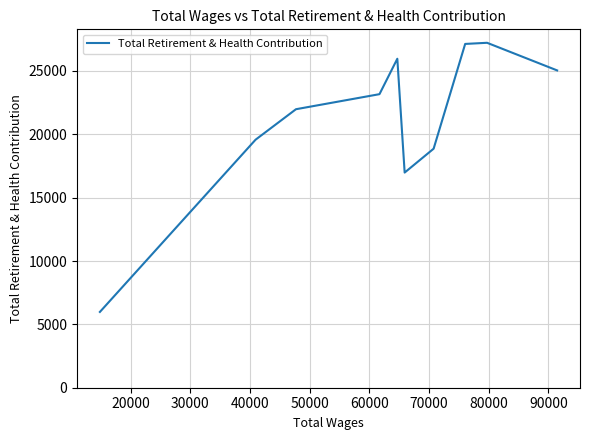

What is the smallest value displayed?

5981